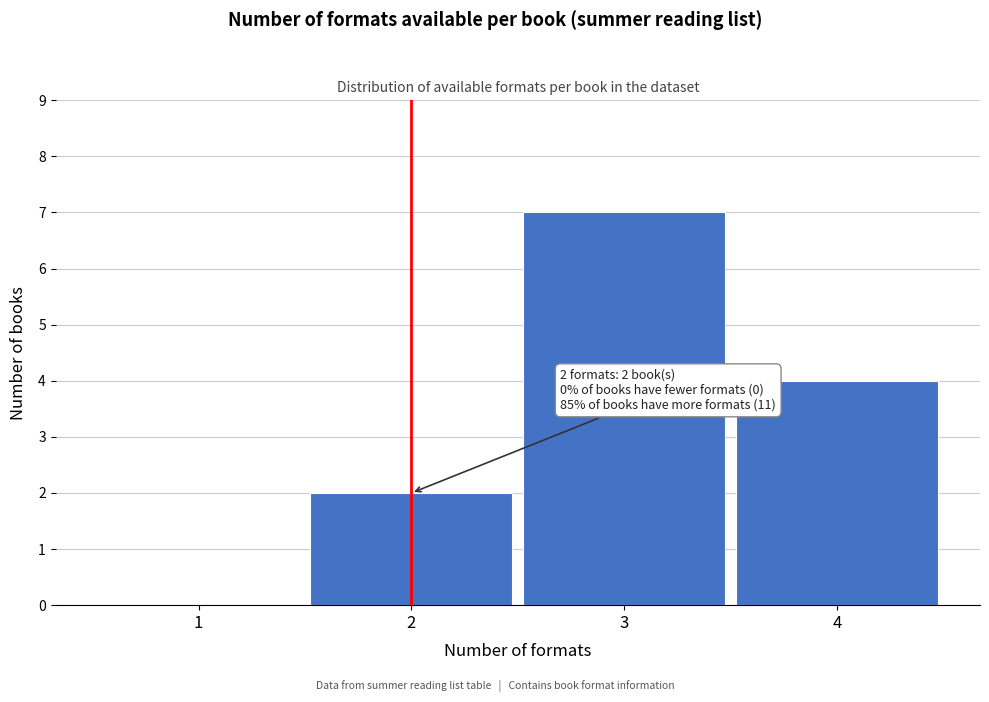

Reading left to right, transcribe all the data shown in this chart.

1=0	2=2	3=7	4=4